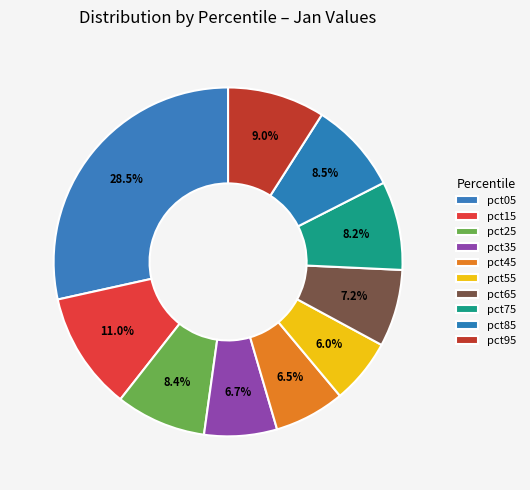

Does any single category account for the majority?

No